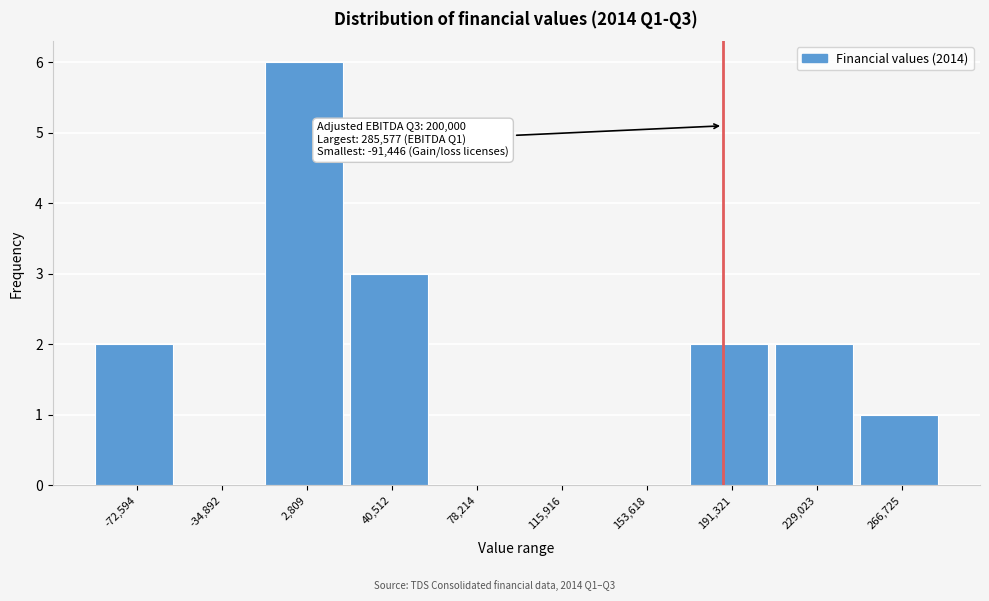

Which range on the x-axis has the tallest bar?

-15000 to 20000